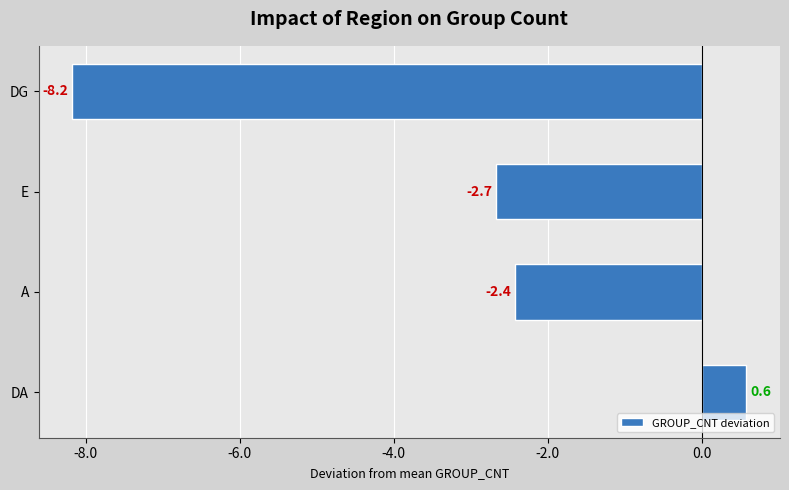

At which label is the value closest to -3?

E